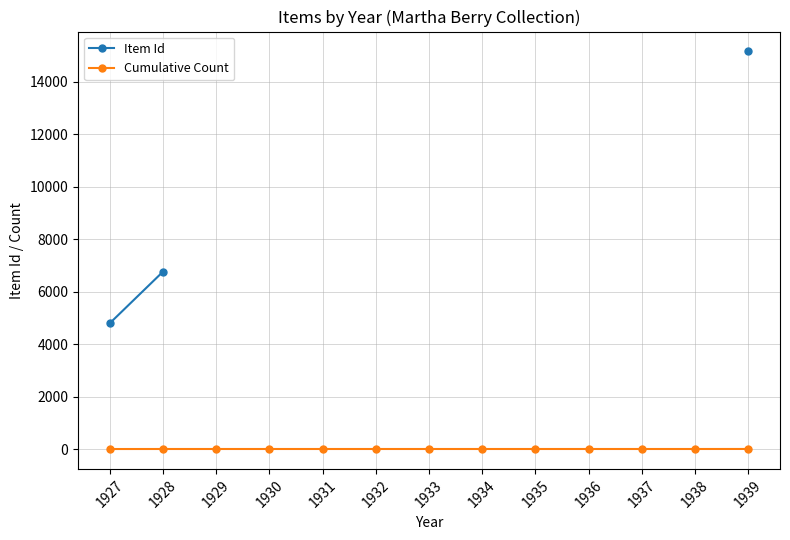

At which category is the sum across all series the highest?

1939